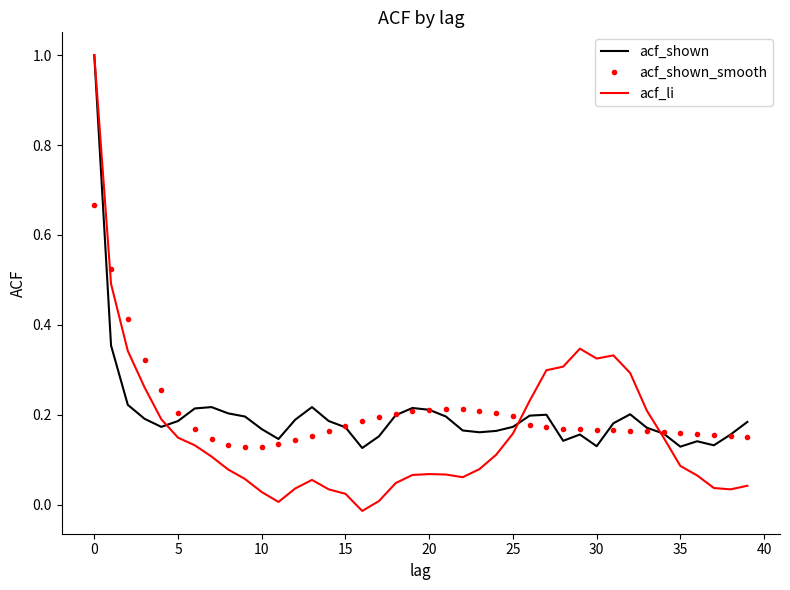

Which series has the widest spread of values?

acf_li